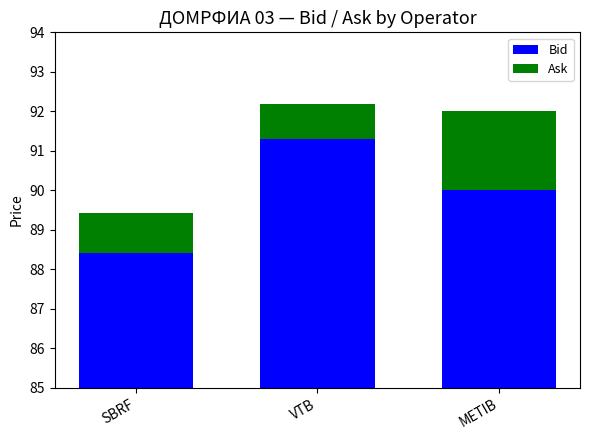

At which category is the sum across all series the highest?

VTB